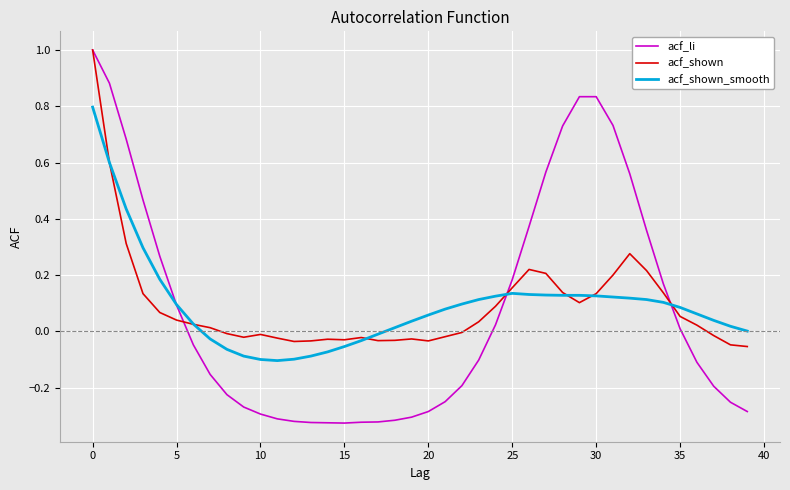

Which series has the largest range (max minus min)?

acf_li